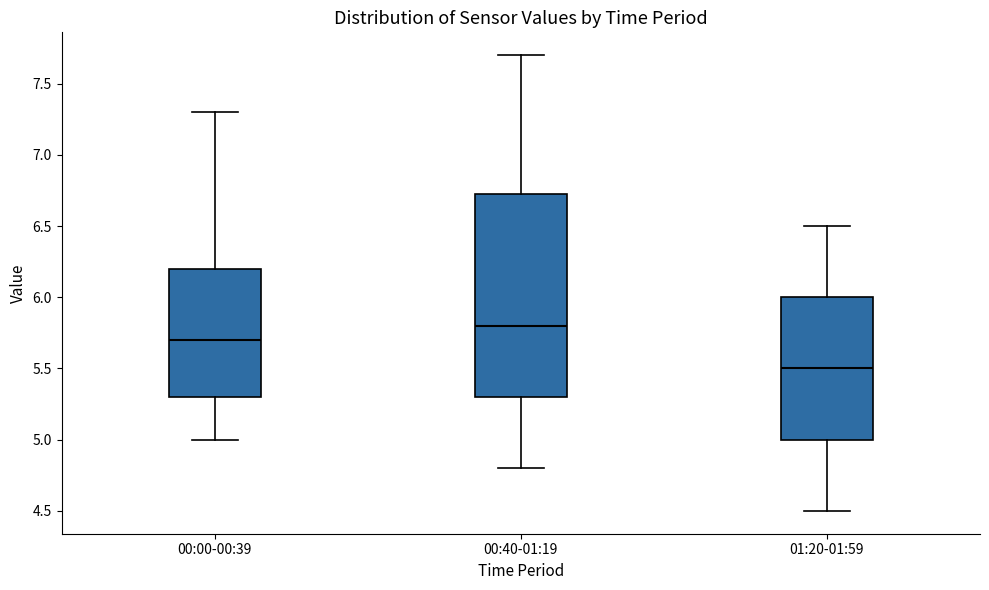

Reading left to right, transcribe this box plot: for each box, give where its median line is, the range the box spans, and where its two whiskers end, as read against the y-axis. The values are not printed on the chart, so give them approximately, as read against the axis.

00:00-00:39: median 5.70, box 5.30 to 6.20, whiskers 5.00 to 7.30
00:40-01:19: median 5.80, box 5.30 to 6.75, whiskers 4.80 to 7.70
01:20-01:59: median 5.50, box 5.00 to 6.00, whiskers 4.50 to 6.50